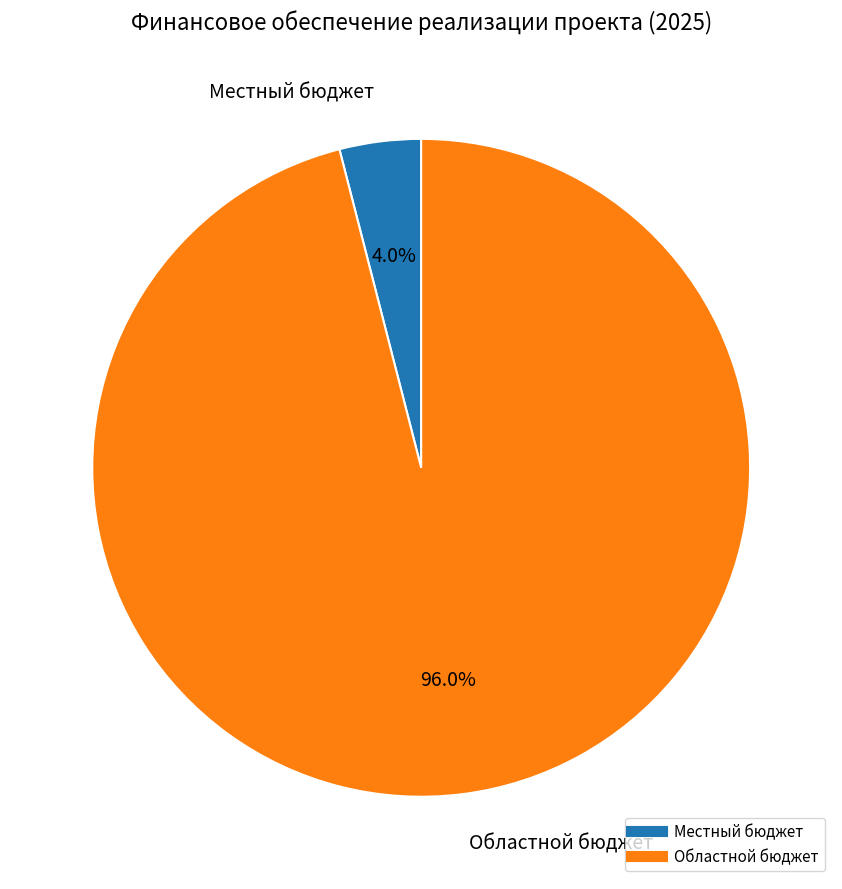

What is the largest slice in the pie chart?

Областной бюджет